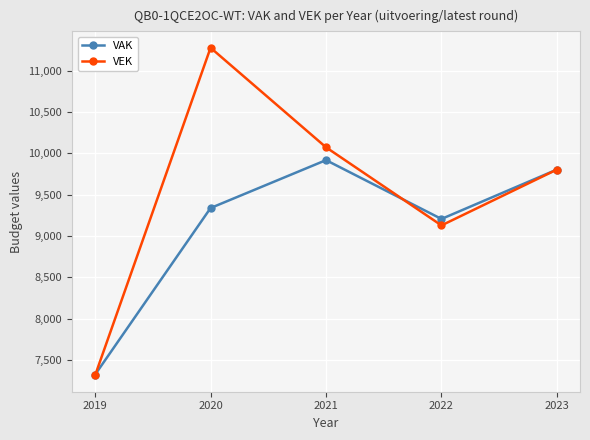

True or false: VAK and VEK cross at least once.

True